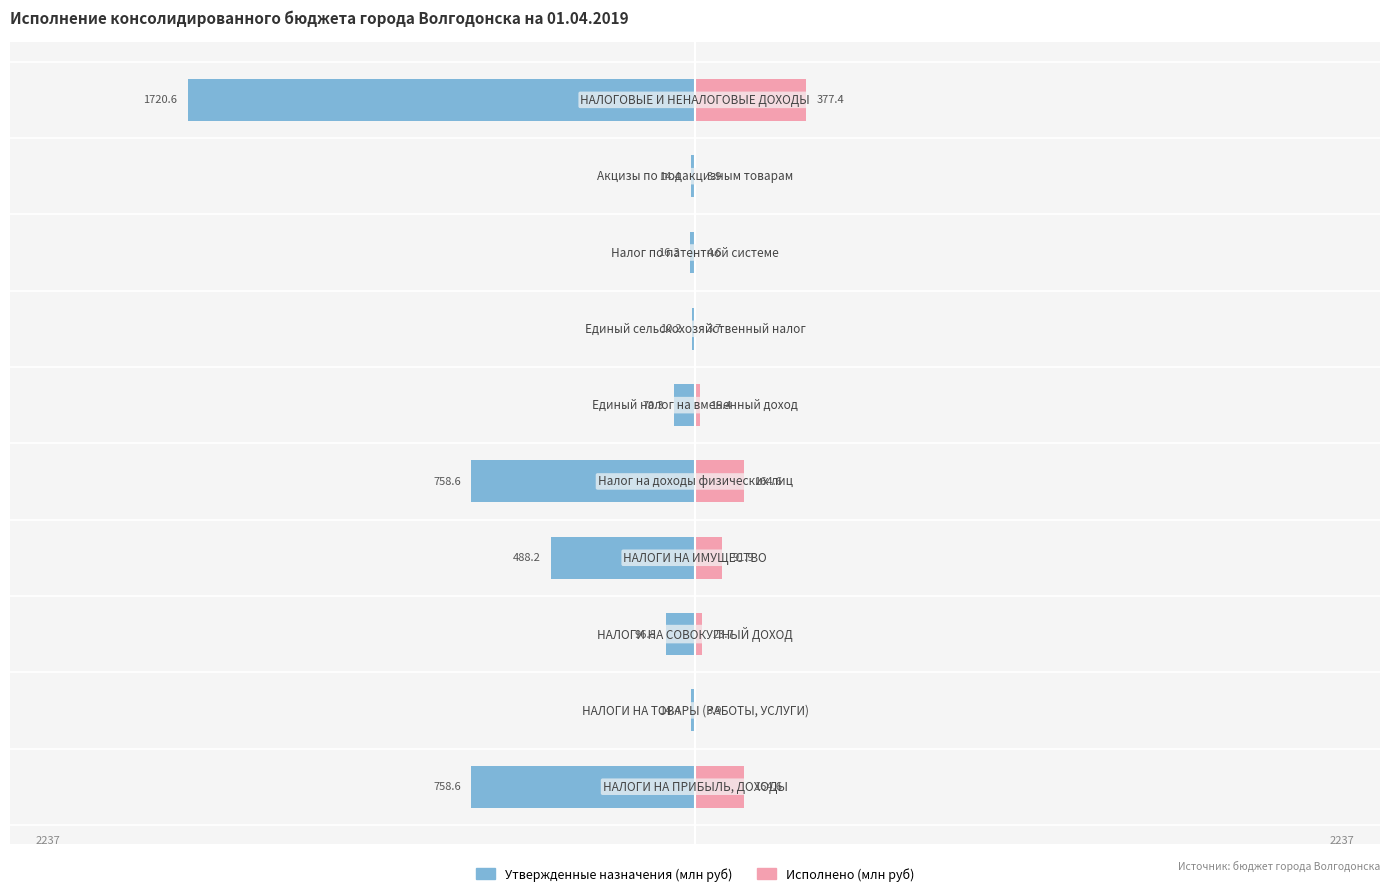

At how many categories does at least one series exceed -692?

10